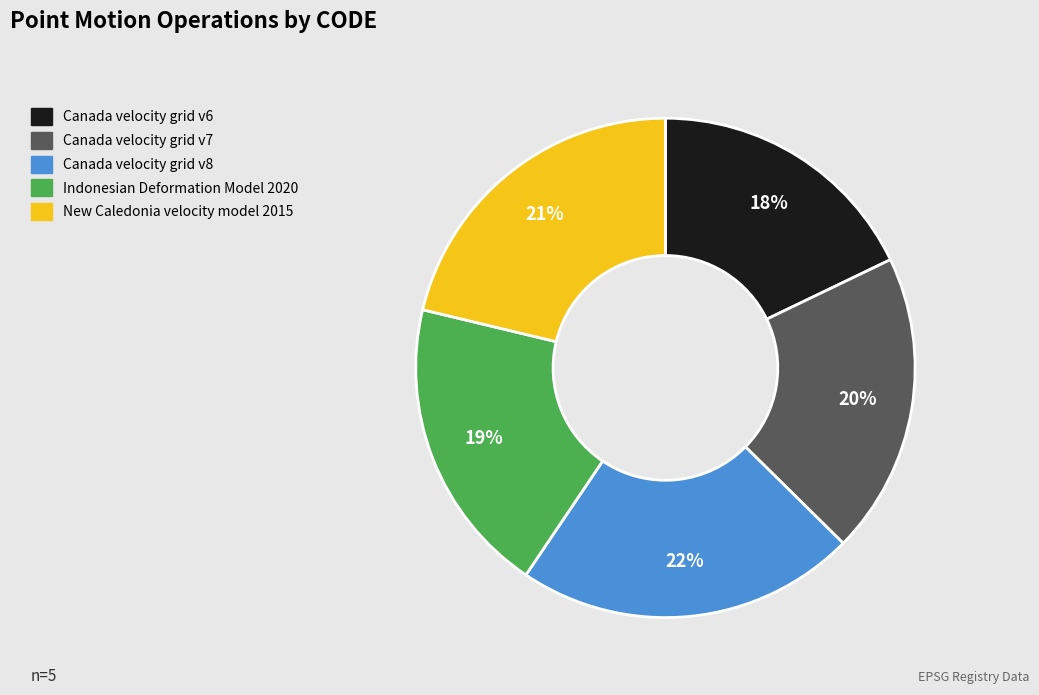

To the nearest percent, what percentage of the pie is Canada velocity grid v7?

20%